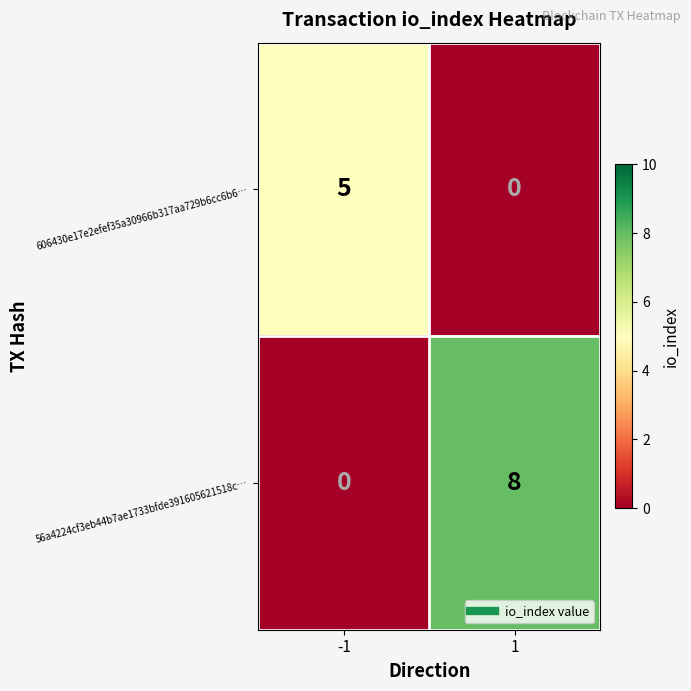

Read the 56a4224cf3eb44b7ae1733bfde391605621518c… value at 1.

8